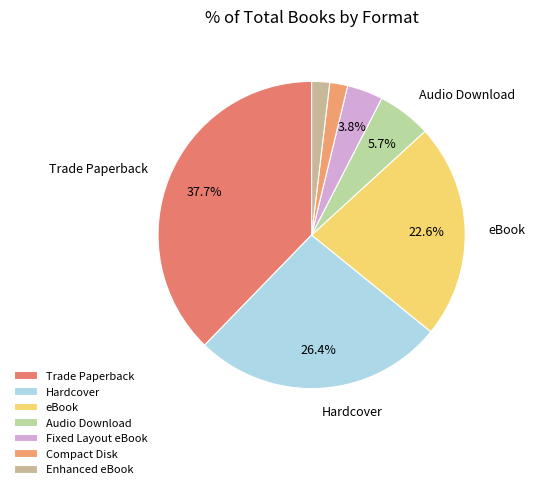

How many segments does this pie chart have?

7